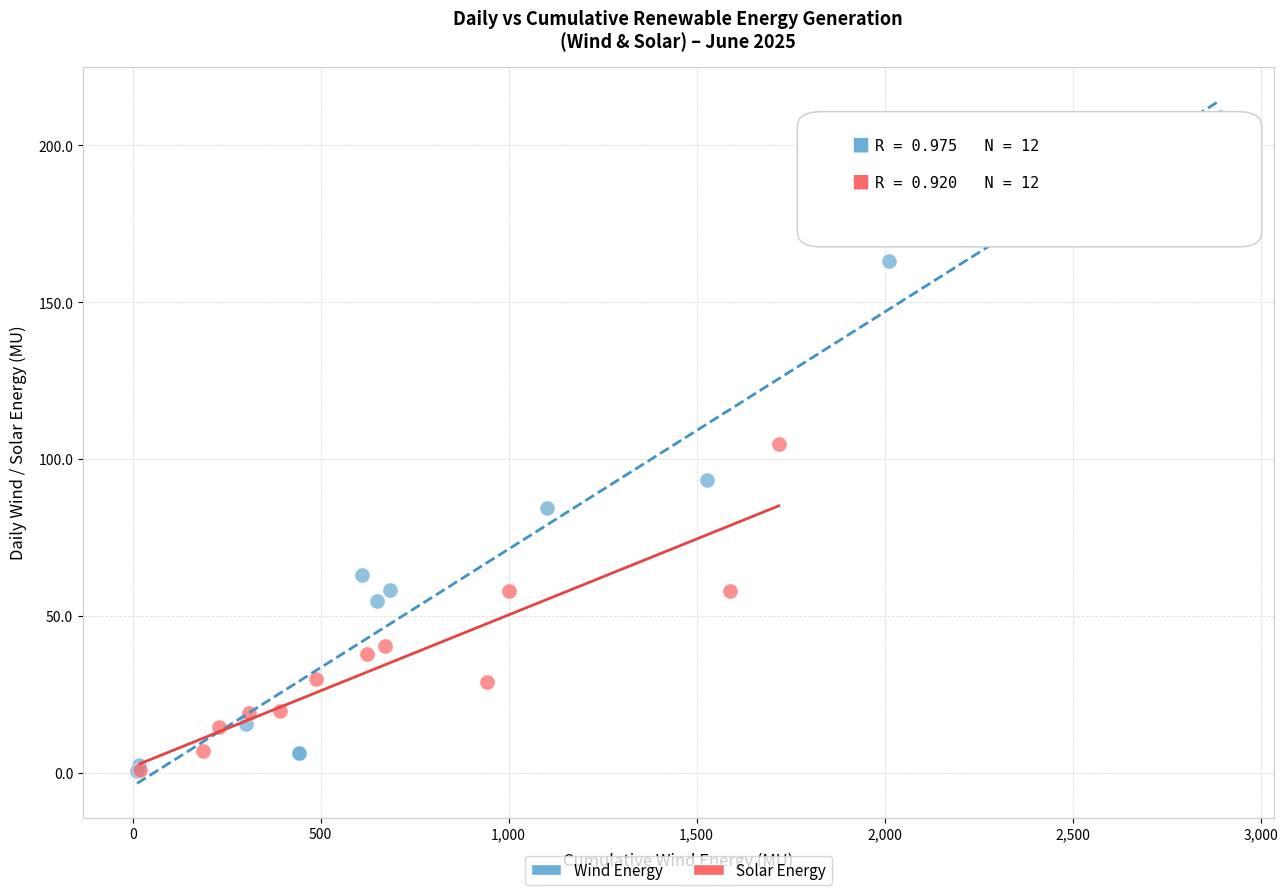

Which series has the widest spread of Y values?

Wind Energy